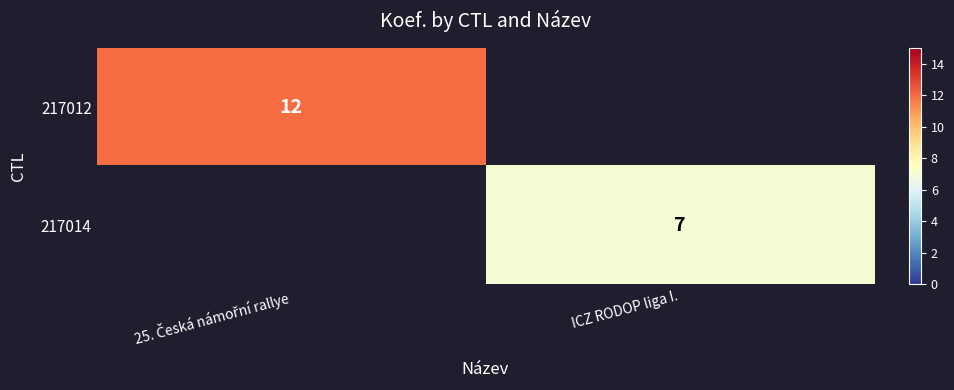

The 217014 series shows 2 at ICZ RODOP liga I.. True or false?

False